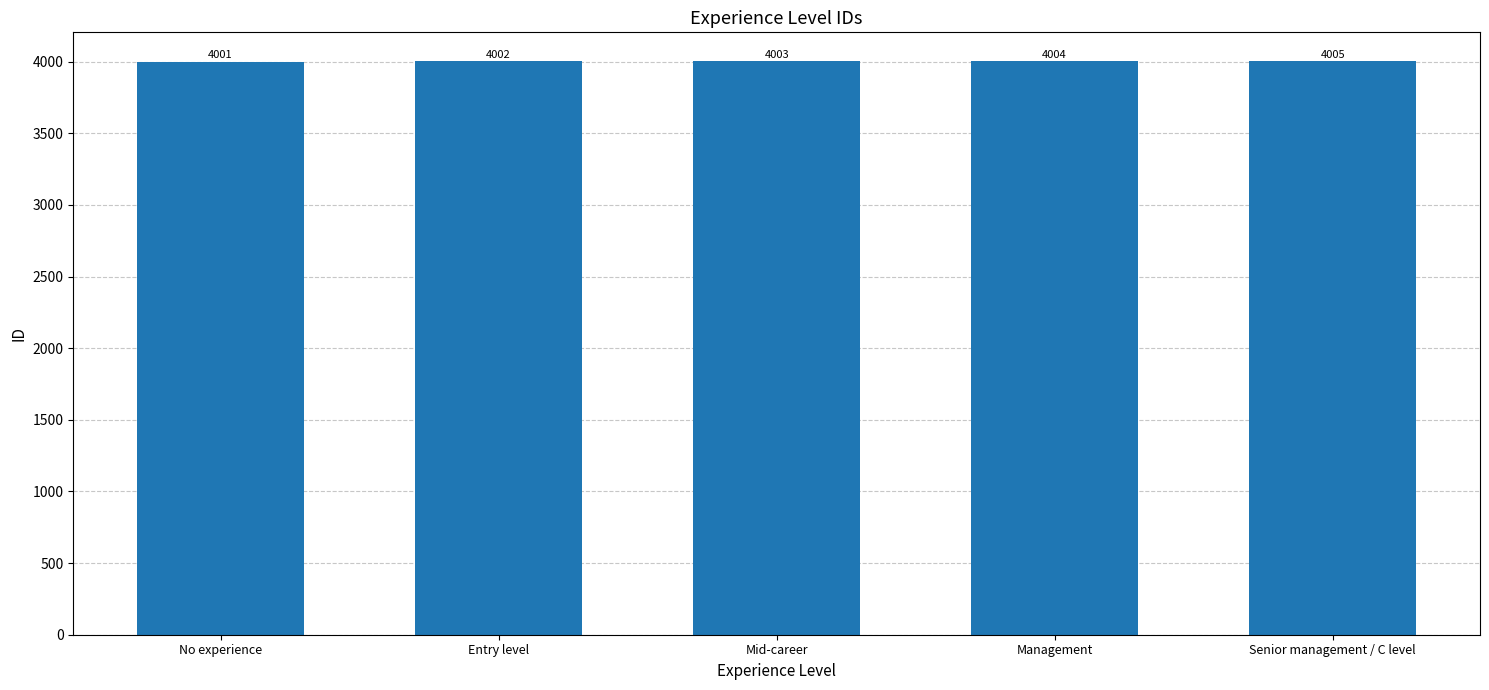

Which label corresponds to the largest value in the chart?

Senior management / C level